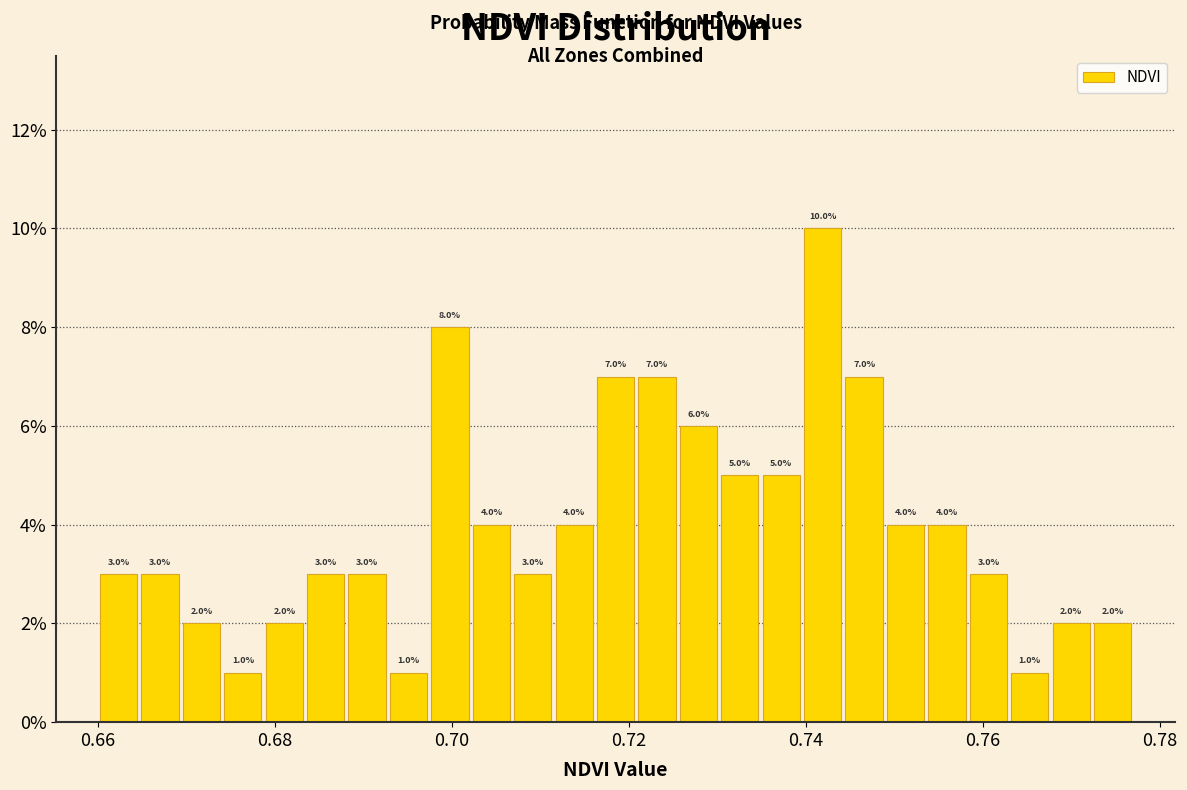

Read against the x-axis, roughly where is the centre of the tallest bar?

0.742